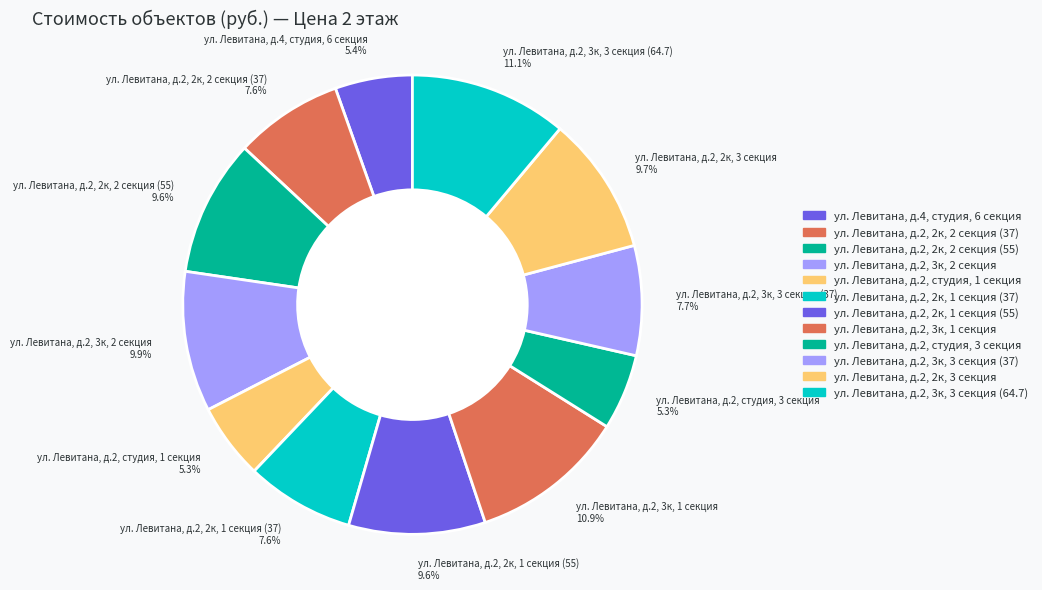

The ул. Левитана, д.2, 3к, 1 секция slice represents 11% of the pie. True or false?

True